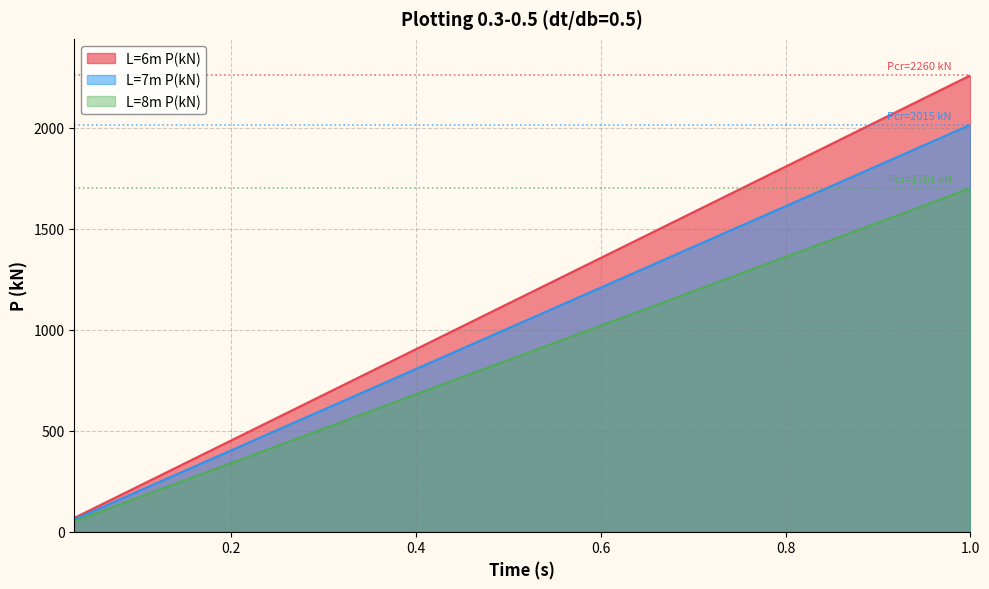

How many lines are shown in the chart?

3